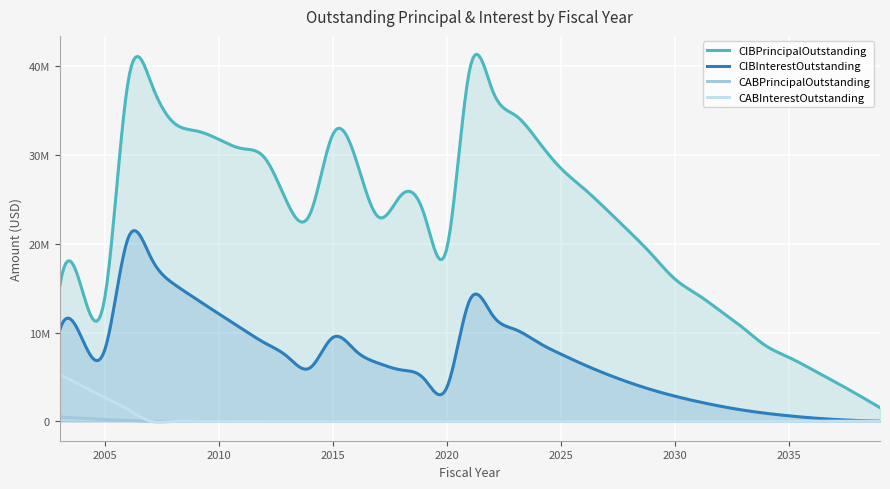

At how many categories does at least one series exceed 21136976?

22